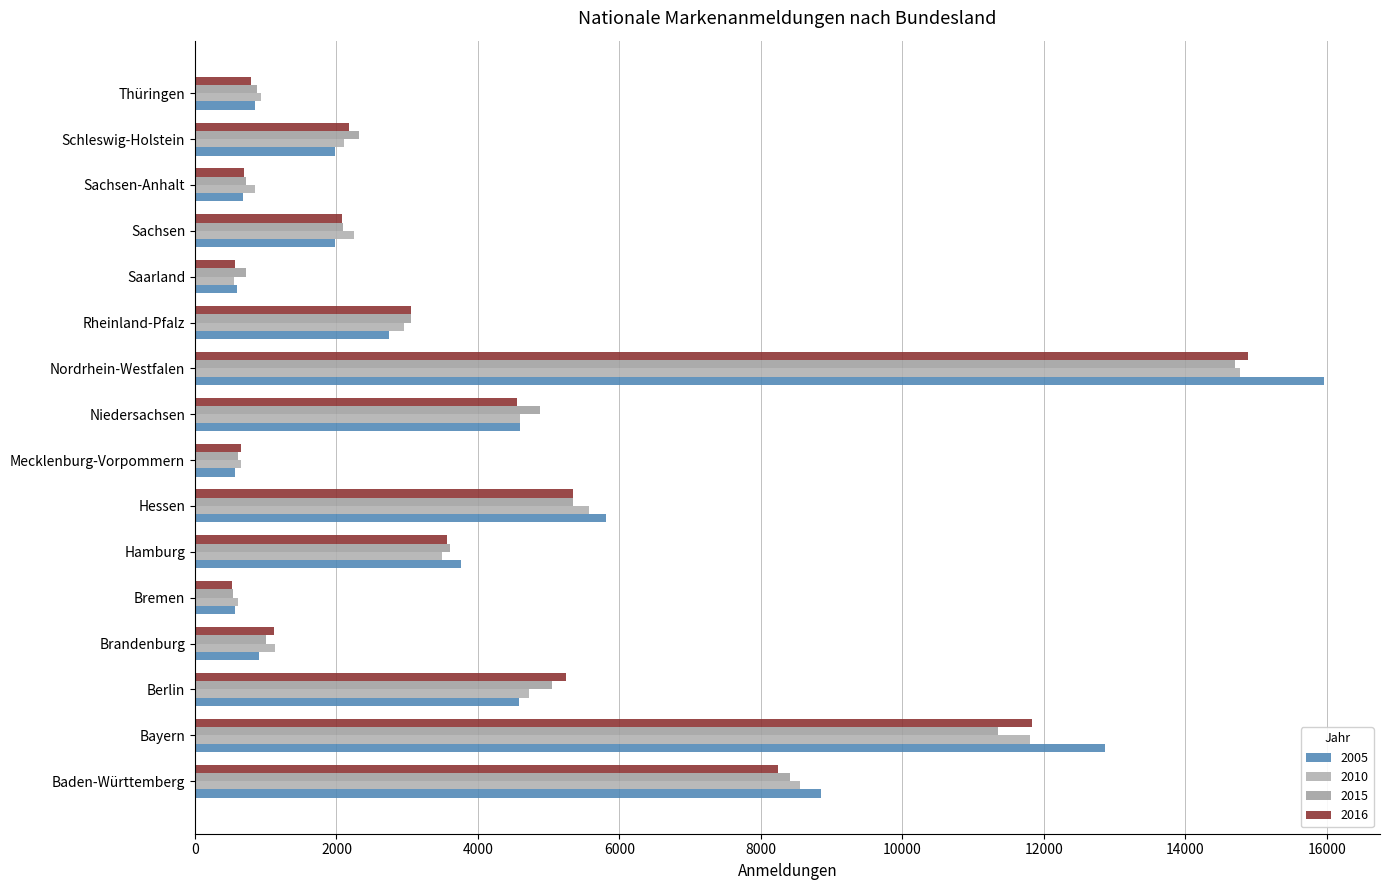

How many values in the 2005 series exceed 2739?

7